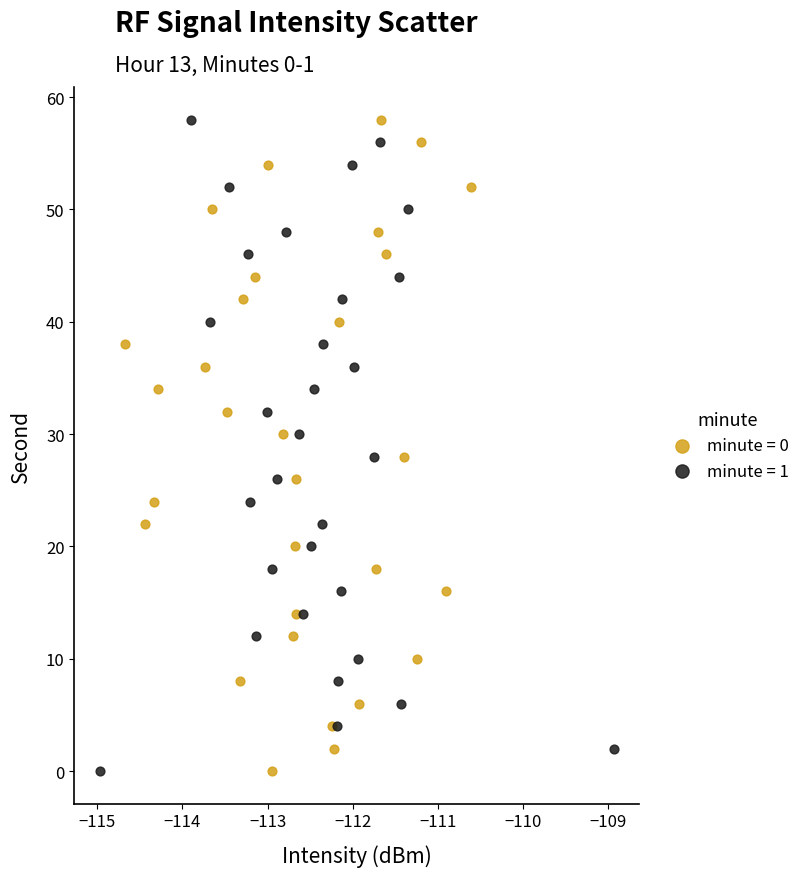

What are all the series names shown in the legend?

minute = 0, minute = 1